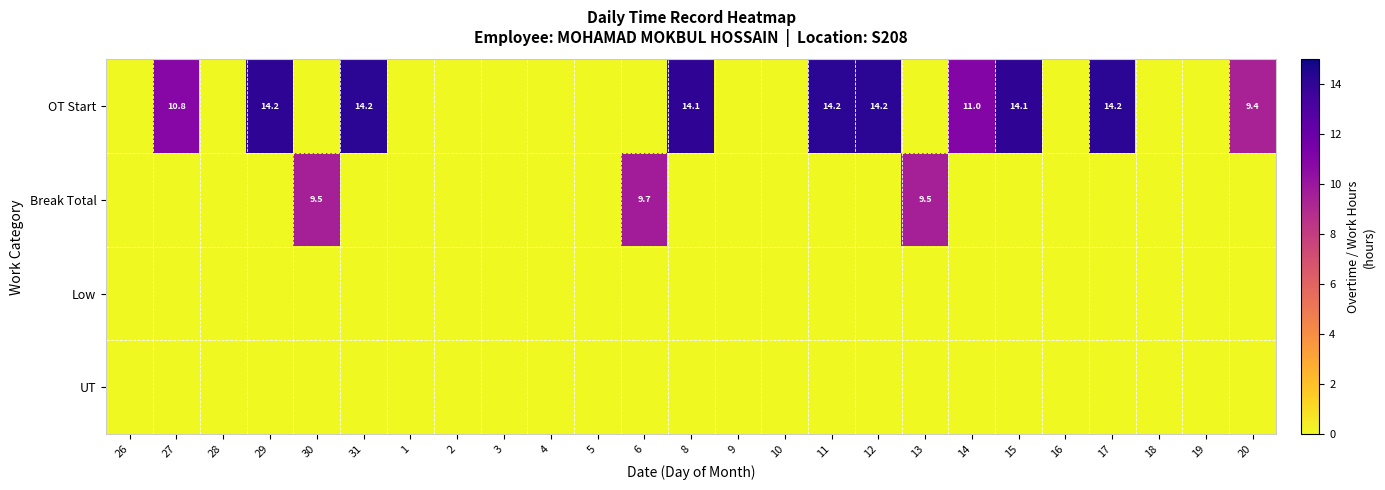

Is it true that OT Start equals 23.5 at 31?

False